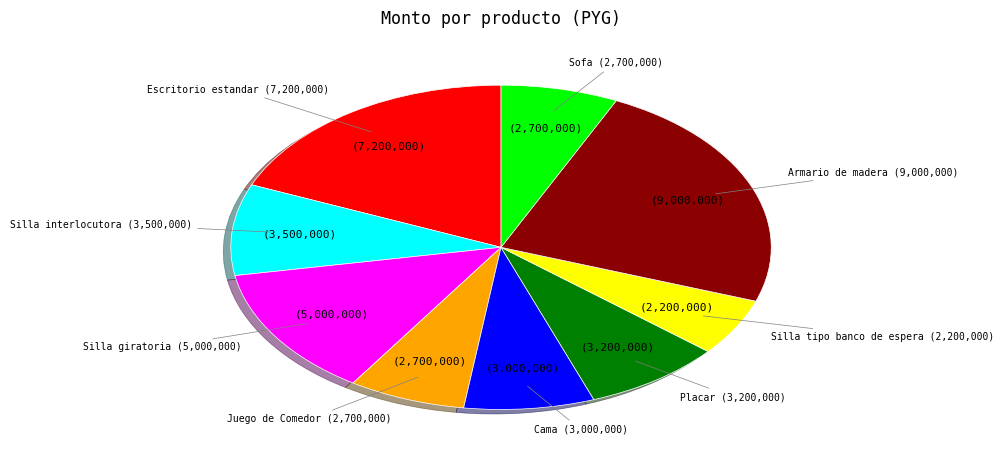

Count the number of slices in the pie.

9